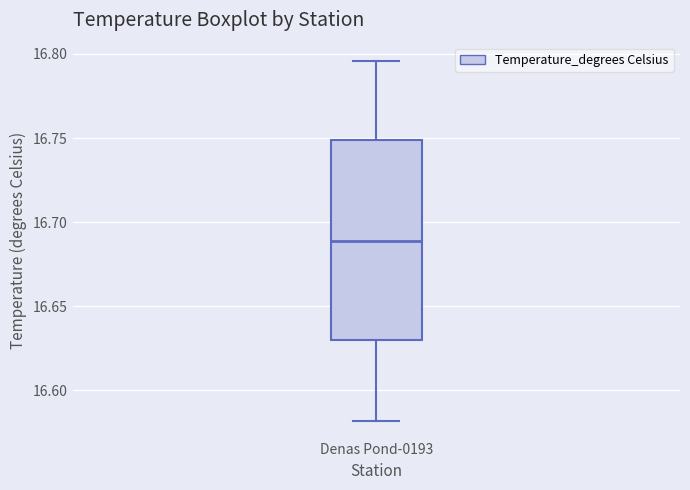

Read this box plot against the y-axis: the position of the median line, the range covered by the box, and the ends of both whiskers. The values are not printed on the chart, so give them approximately, as read against the axis.

median 16.690, box 16.630 to 16.750, whiskers 16.580 to 16.795